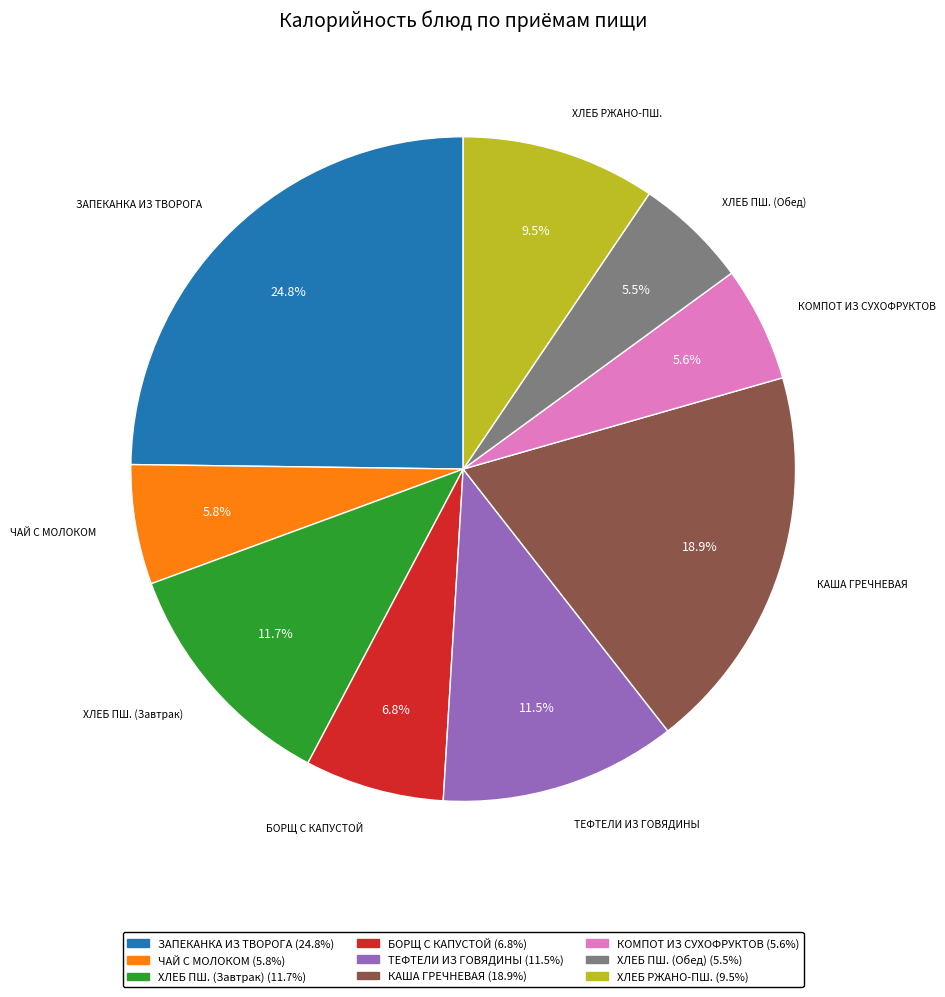

Does any single category account for the majority?

No